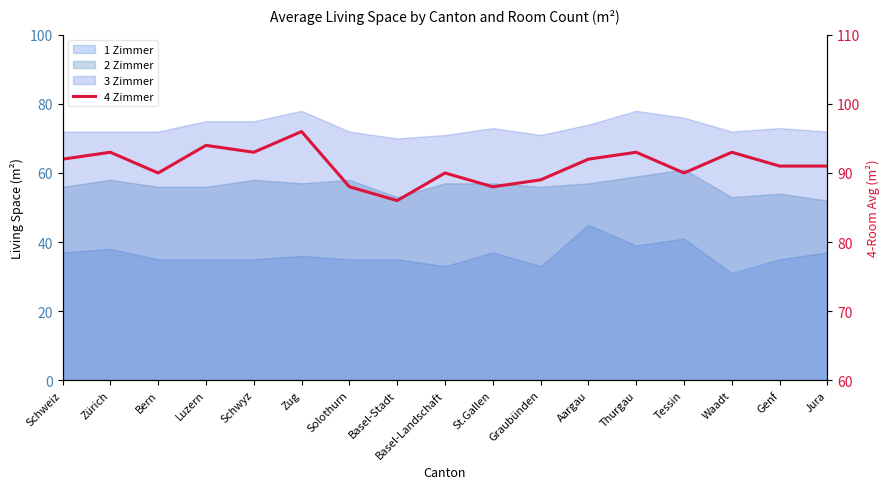

At which label does the data first exceed 91?

Schweiz